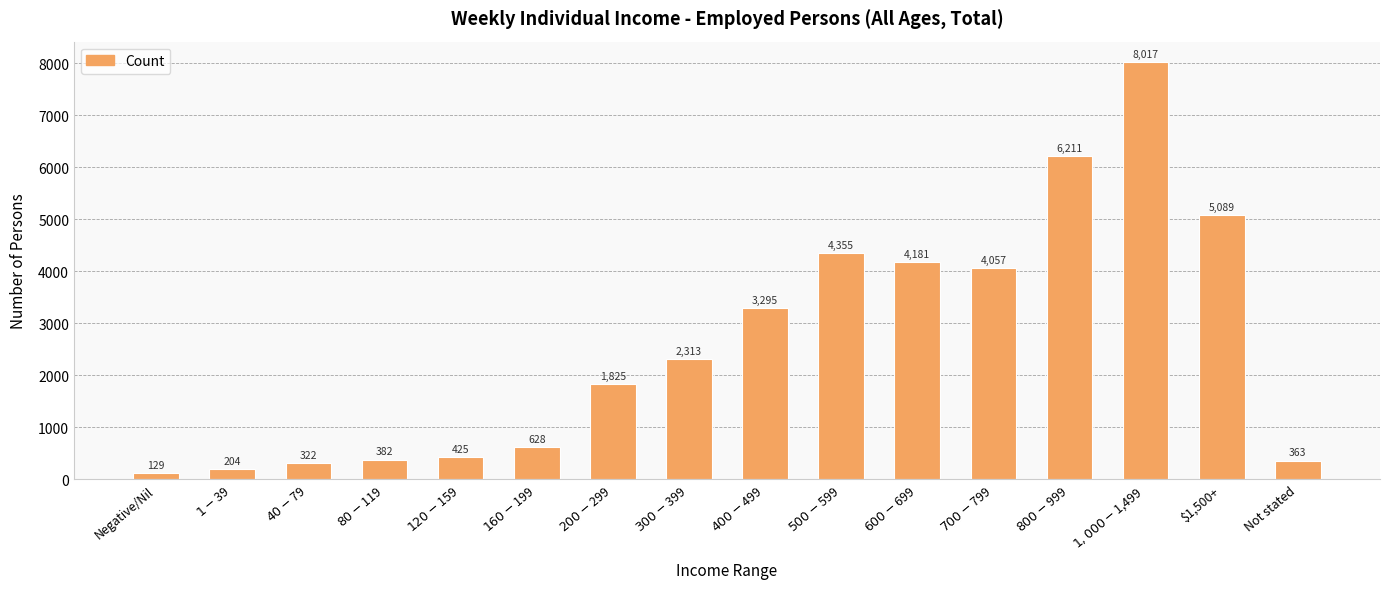

What is the difference between the maximum and minimum values?

7888